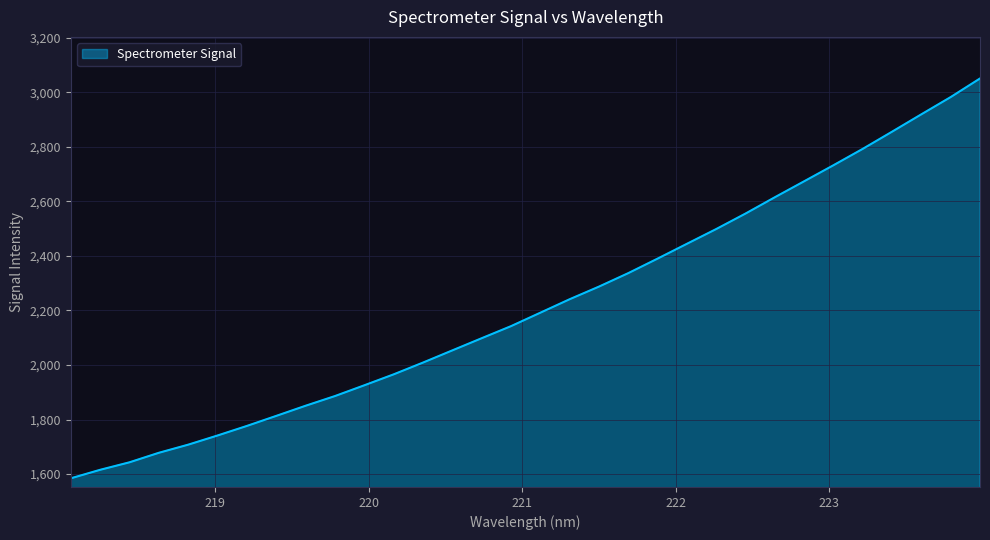

What is the minimum value shown in the chart?

1584.2